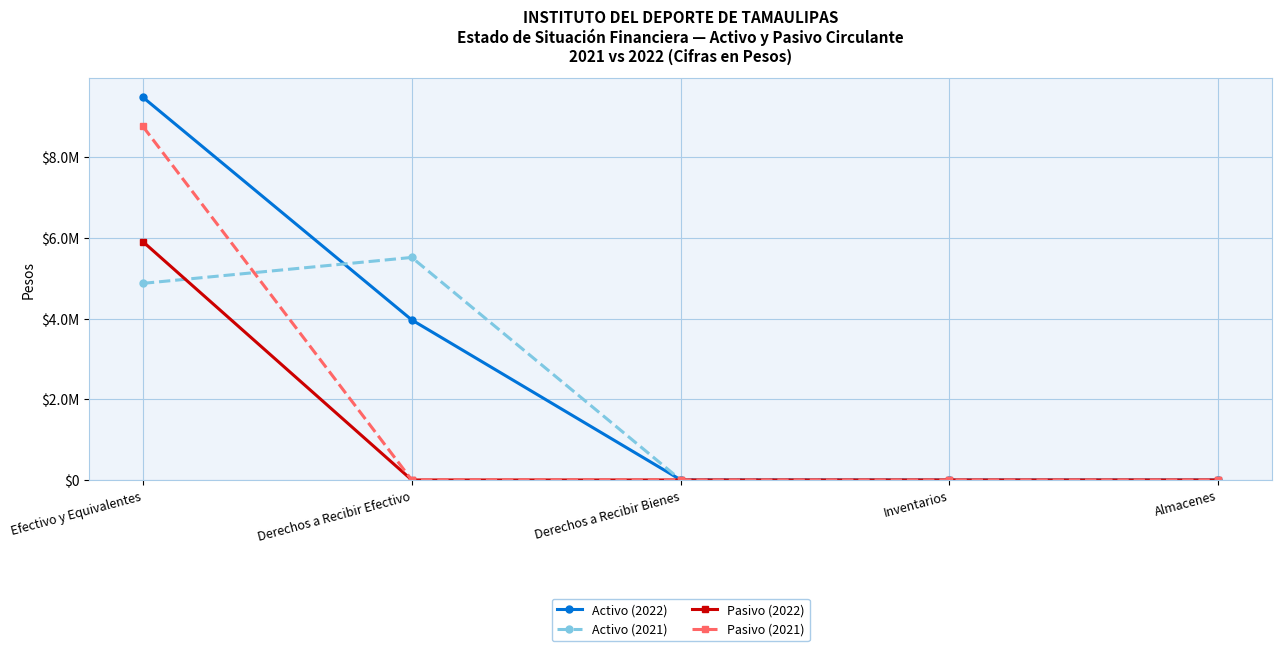

Is this an area chart (filled region under the line)?

No